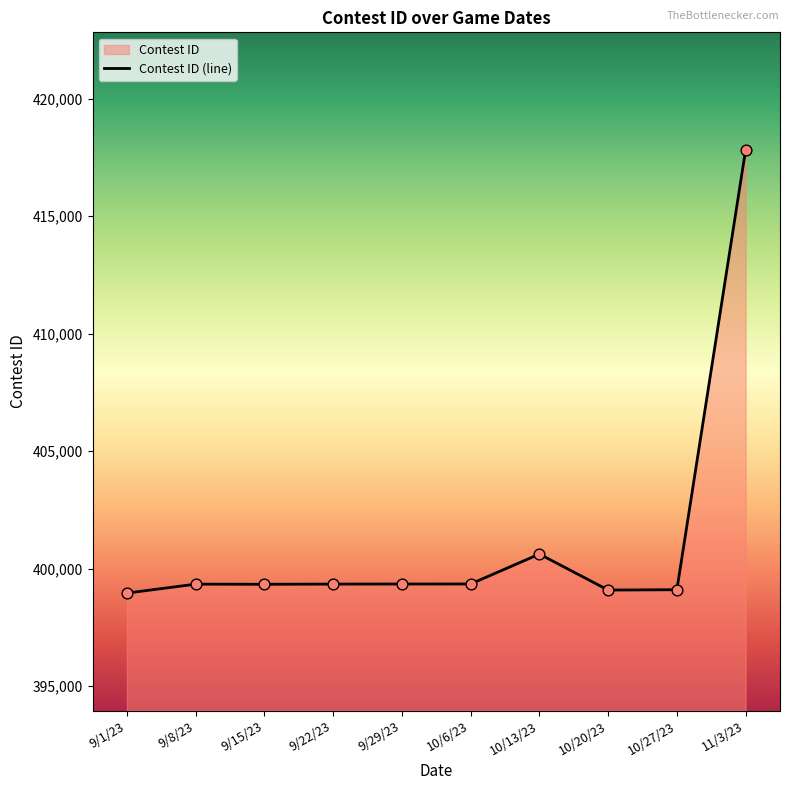

What is the ratio of the value at 11/3/23 to the value at 10/27/23?

1.0